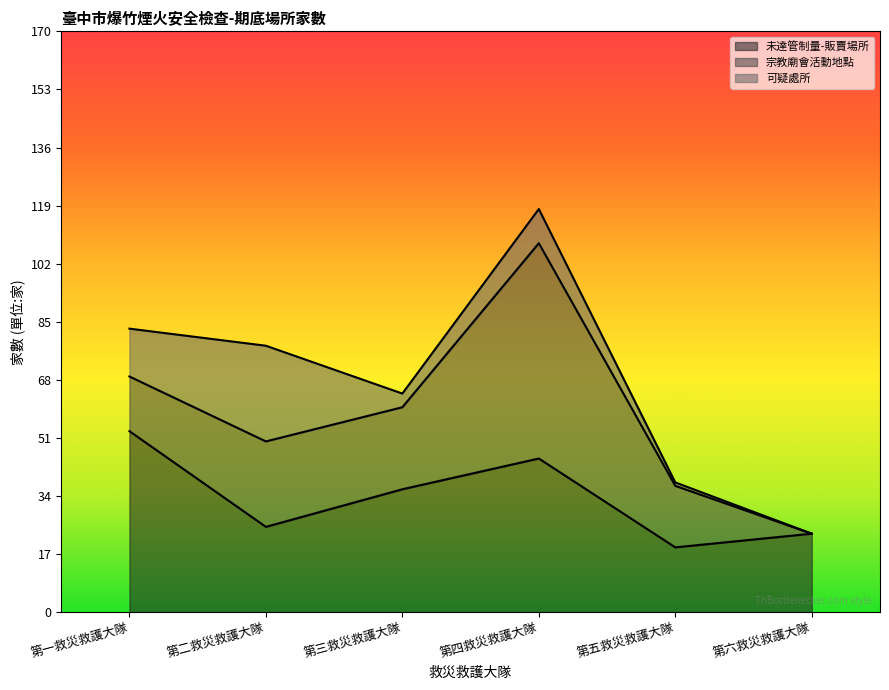

Which series has the largest total across all categories?

未達管制量-販賣場所